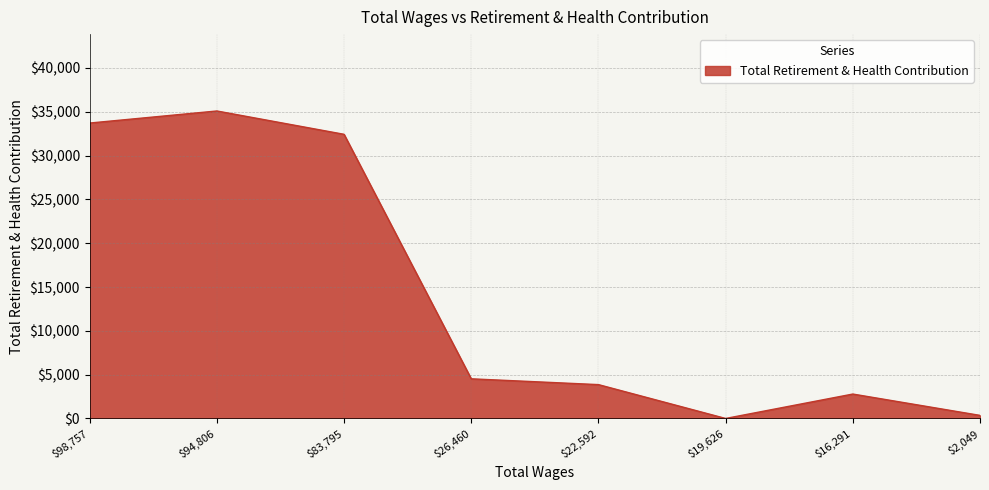

The value at $26,460 is 2602. True or false?

False